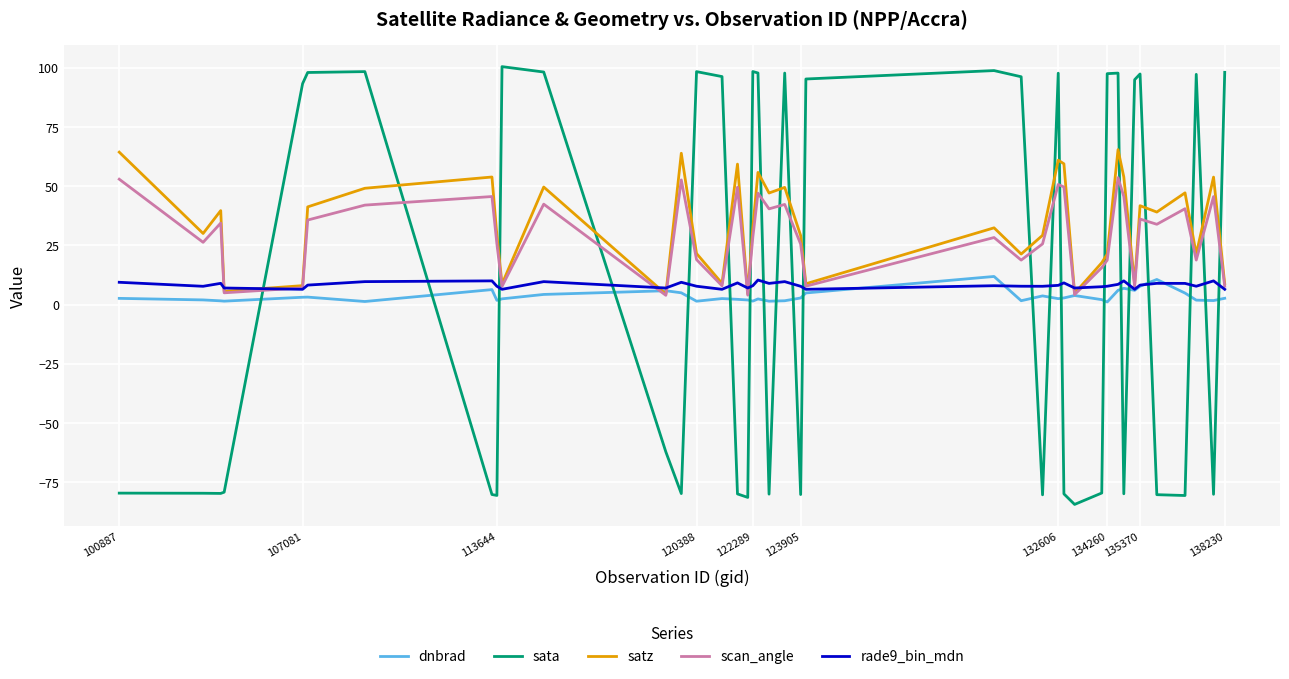

Which series has the largest range (max minus min)?

sata